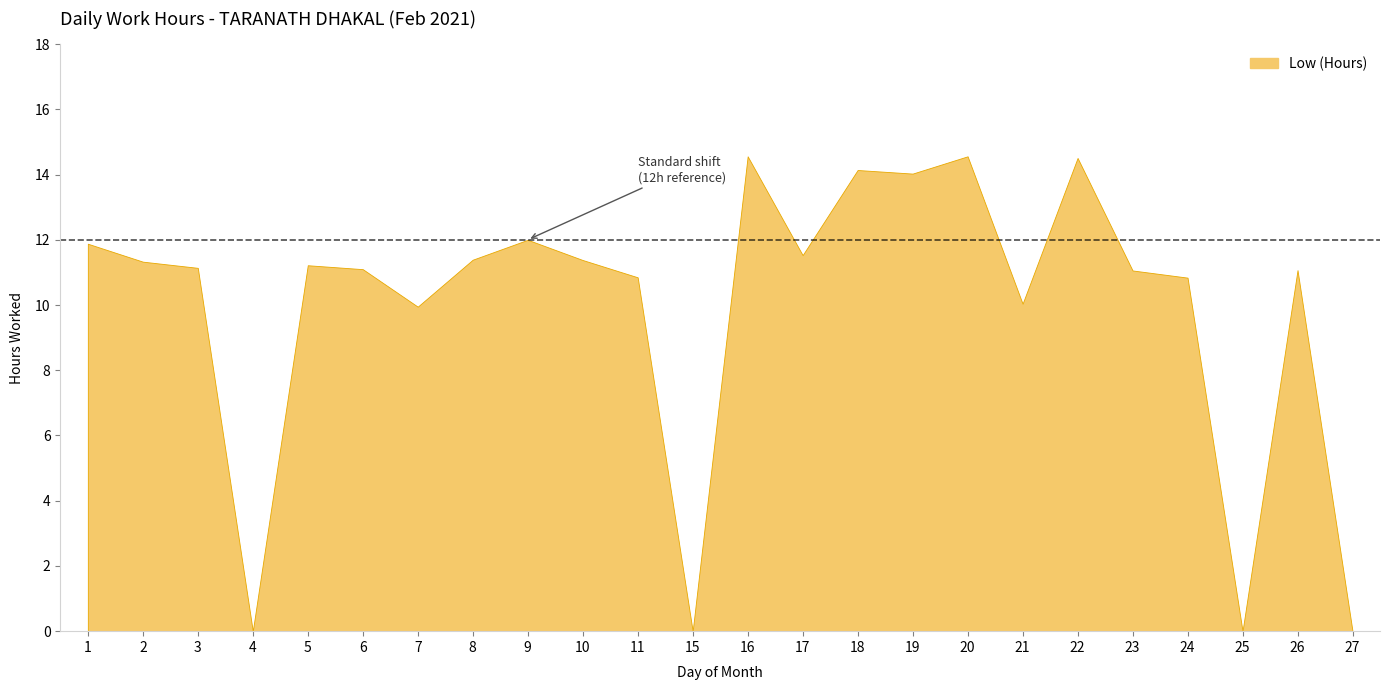

List the labels in order of value, largest first.

16, 20, 22, 18, 19, 9, 1, 17, 8, 10, 2, 5, 3, 6, 26, 23, 11, 24, 21, 7, 4, 15, 25, 27